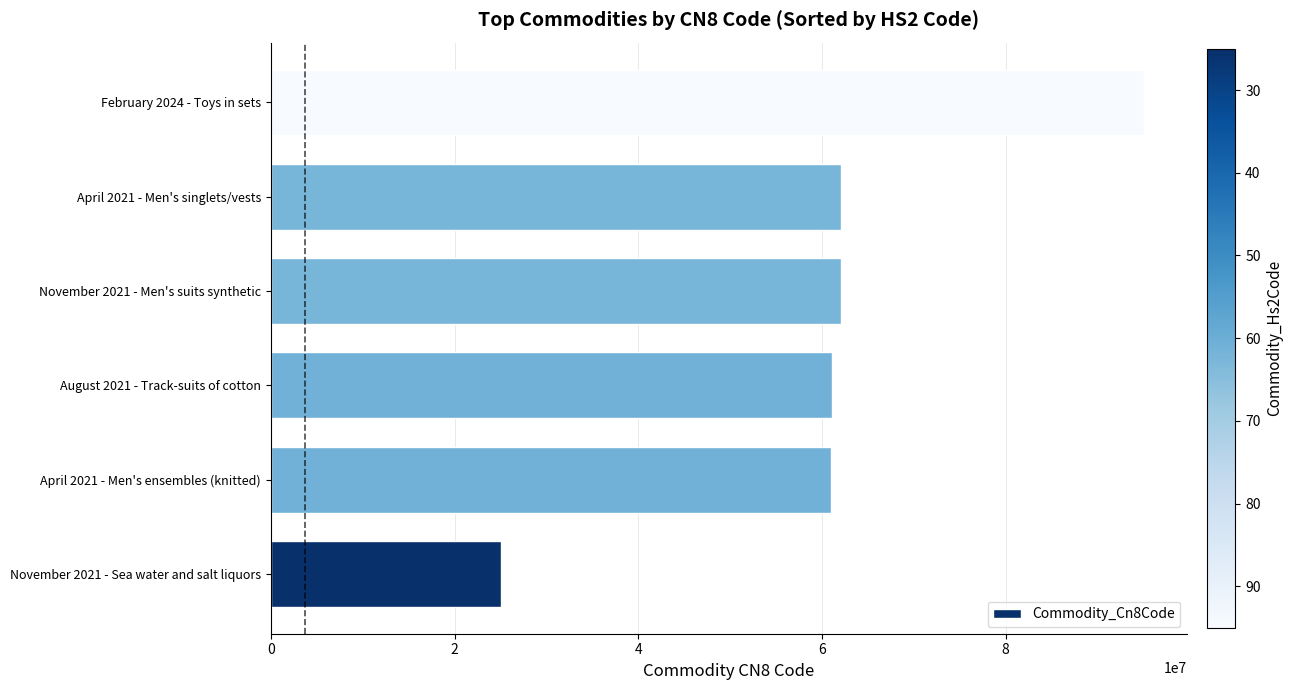

Between February 2024 - Toys in sets and November 2021 - Men's suits synthetic, which is larger?

February 2024 - Toys in sets